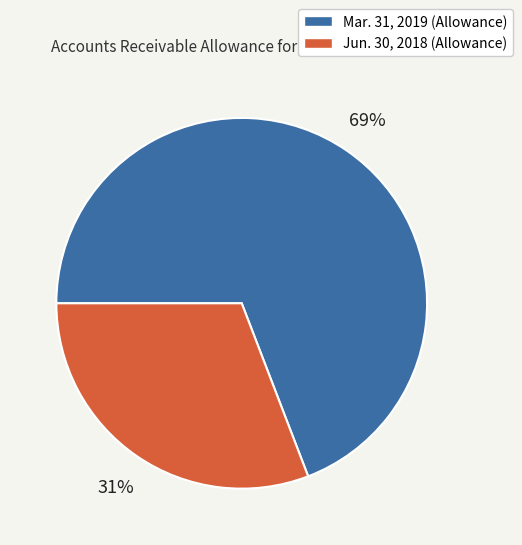

Rank the categories by value from highest to lowest.

Mar. 31, 2019 (Allowance), Jun. 30, 2018 (Allowance)